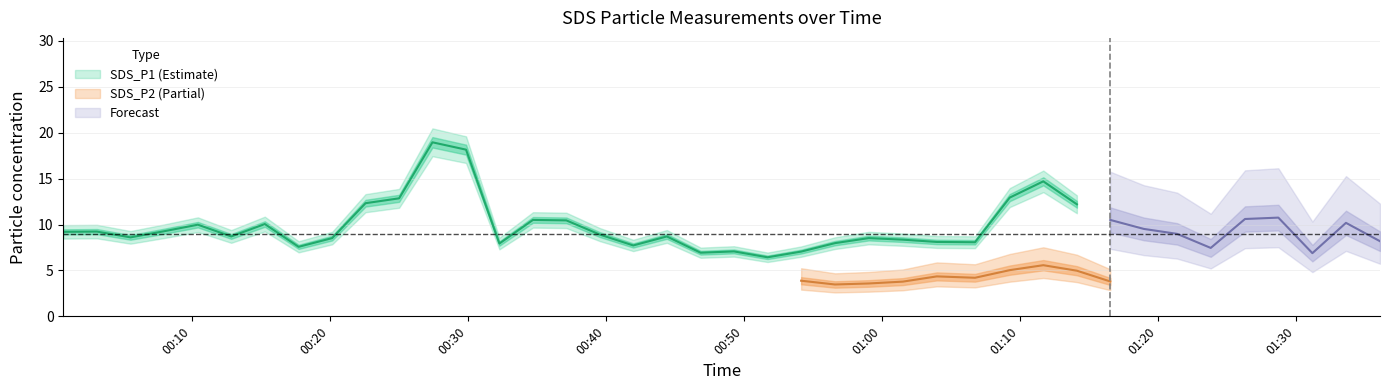

Where is the first local minimum for SDS_P1?

2022/12/13 00:05:33